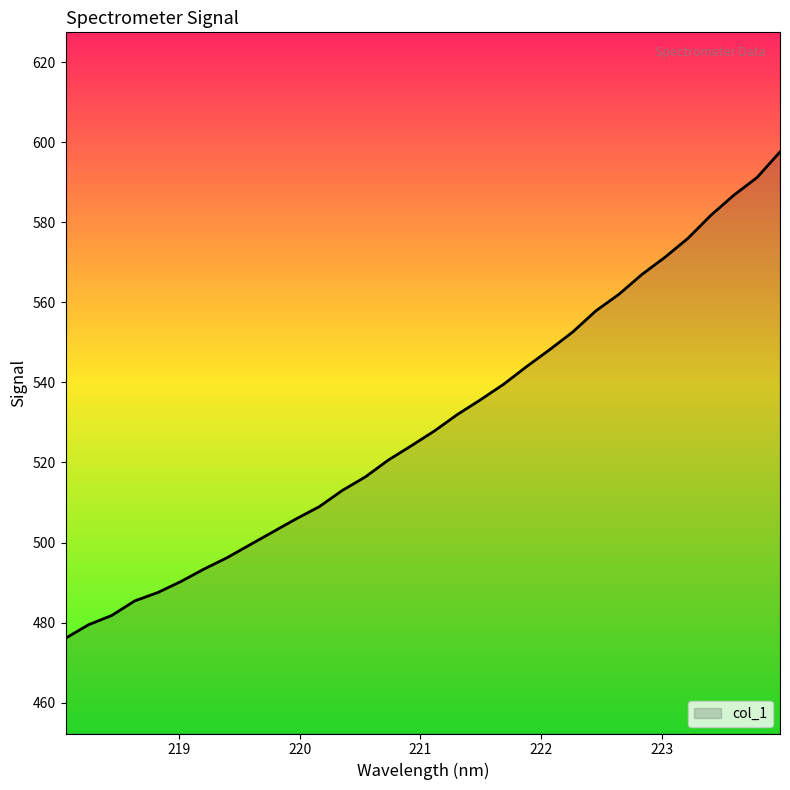

How many lines are shown in the chart?

1